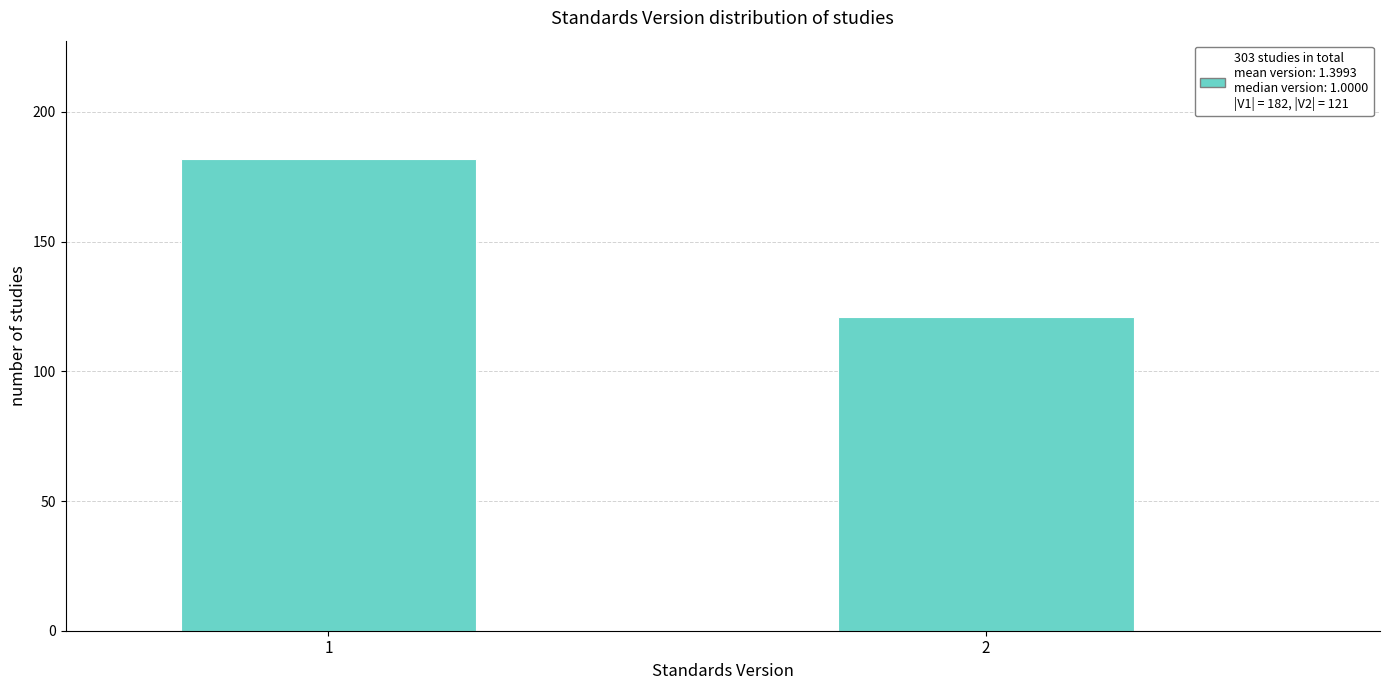

Reading left to right, extract all data points from this chart.

1=182	2=121